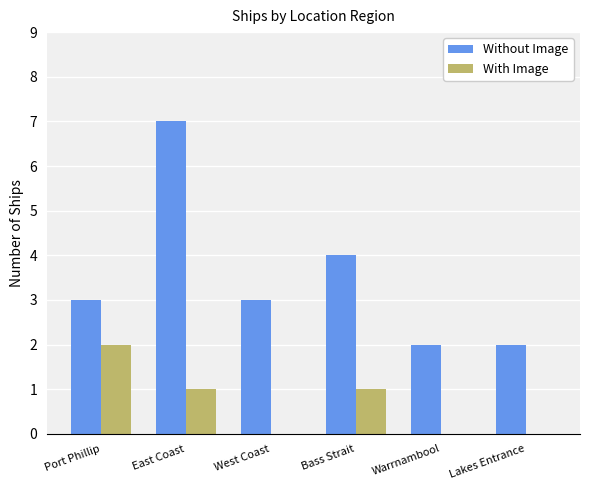

What are all the series names shown in the legend?

Without Image, With Image